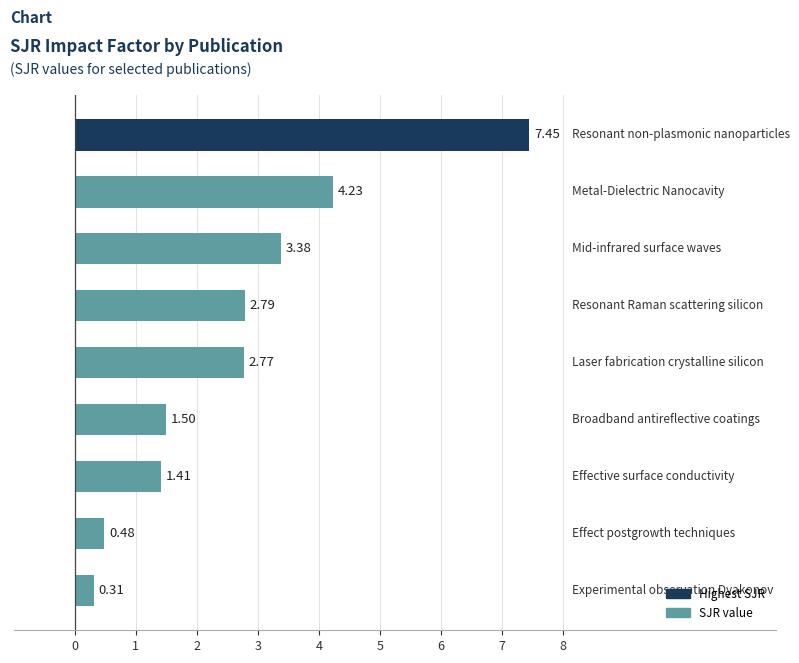

What is the sum of all values?

24.3